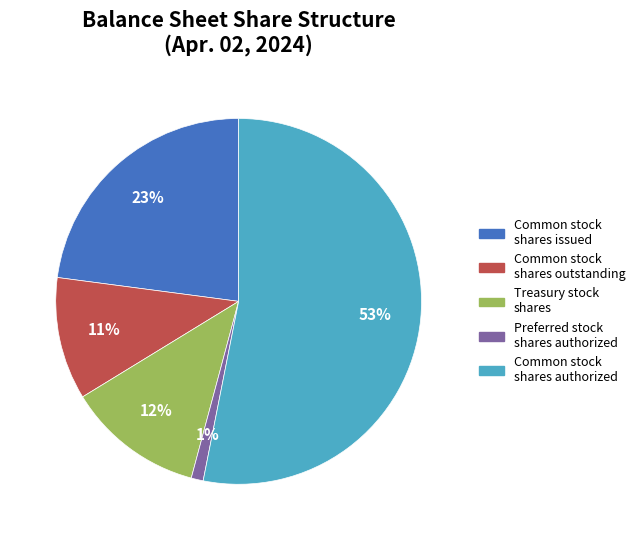

Which has a higher value, Treasury stock shares or Preferred stock shares authorized?

Treasury stock shares